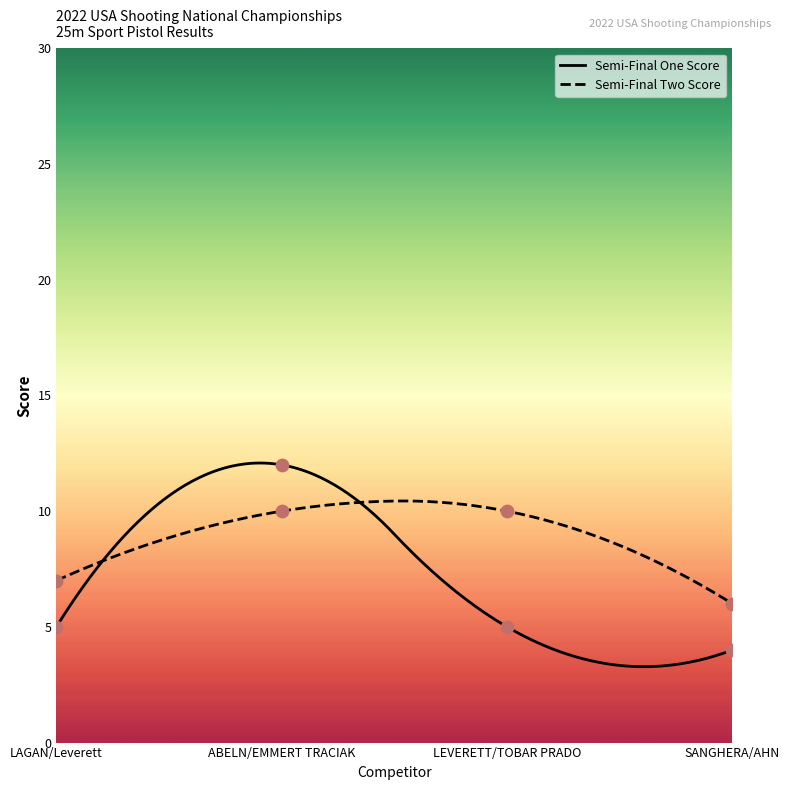

Which series has the largest total across all categories?

Semi-Final Two Score